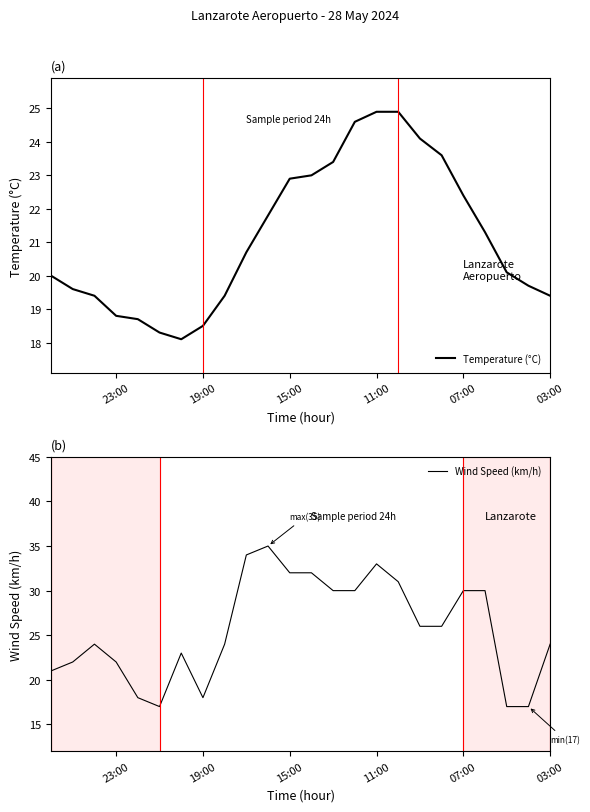

What is the difference between the second highest and minimum values in the Wind Speed (km/h) series?

17.0